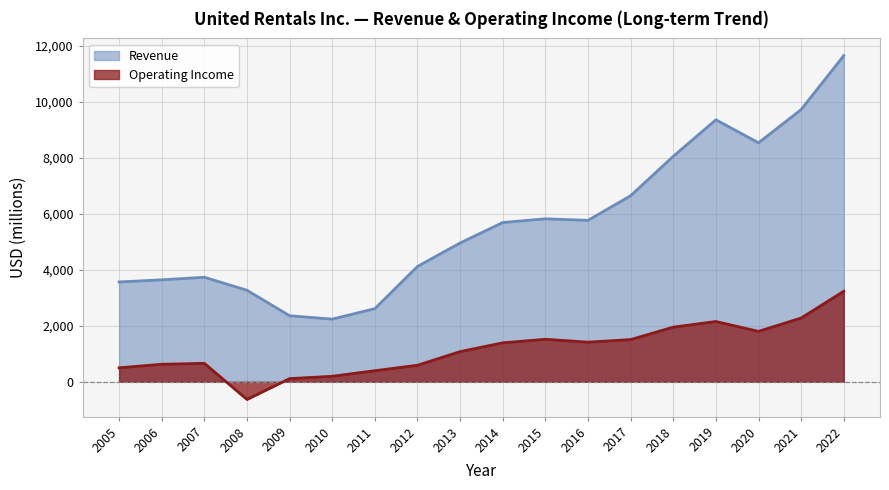

What is the approximate value of Operating Income at 2018, to the nearest 10?

1950